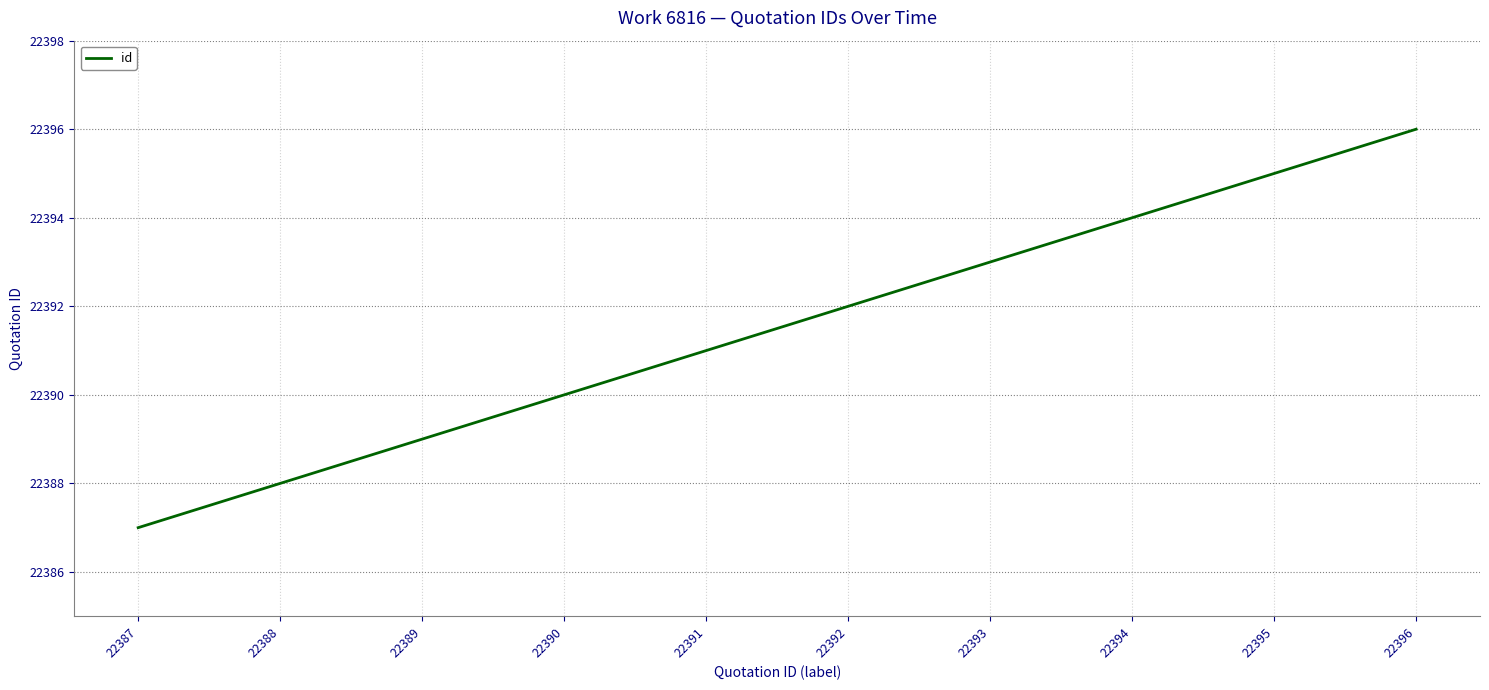

The chart shows a value of 22395 at 22395. True or false?

True